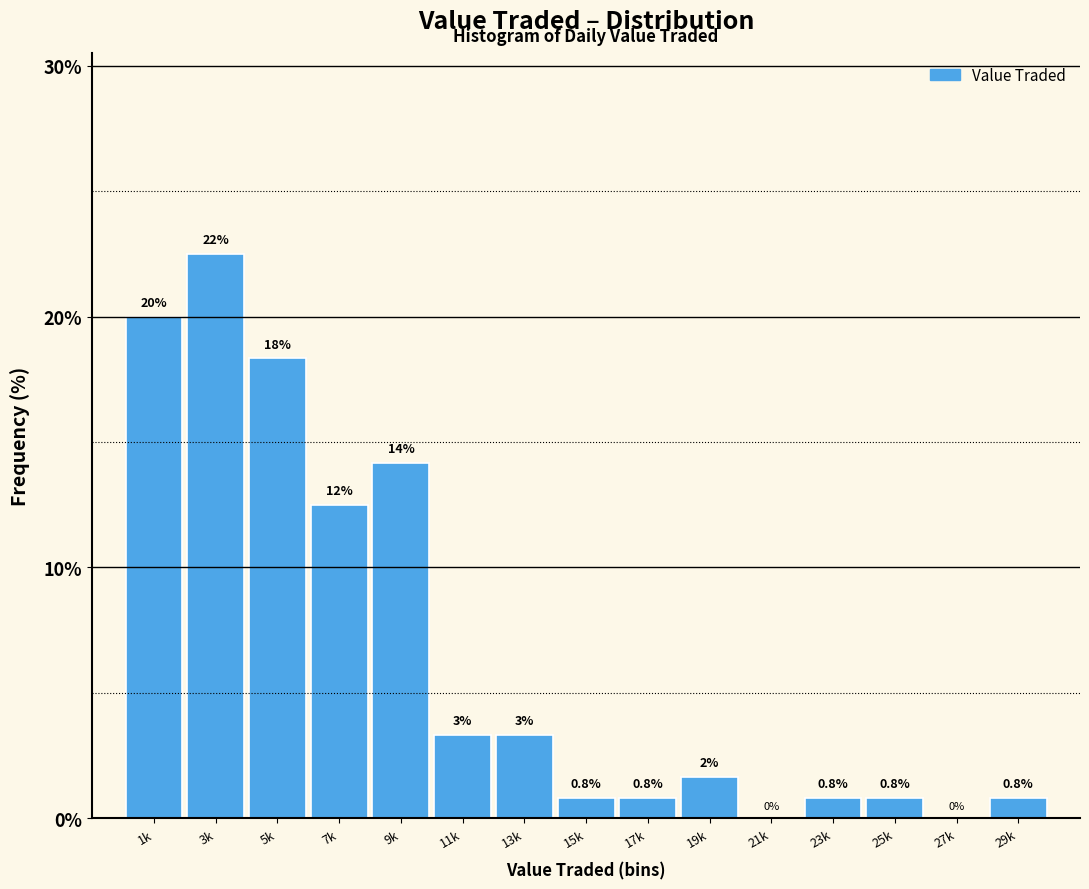

Where does the data first go above 1?

1k